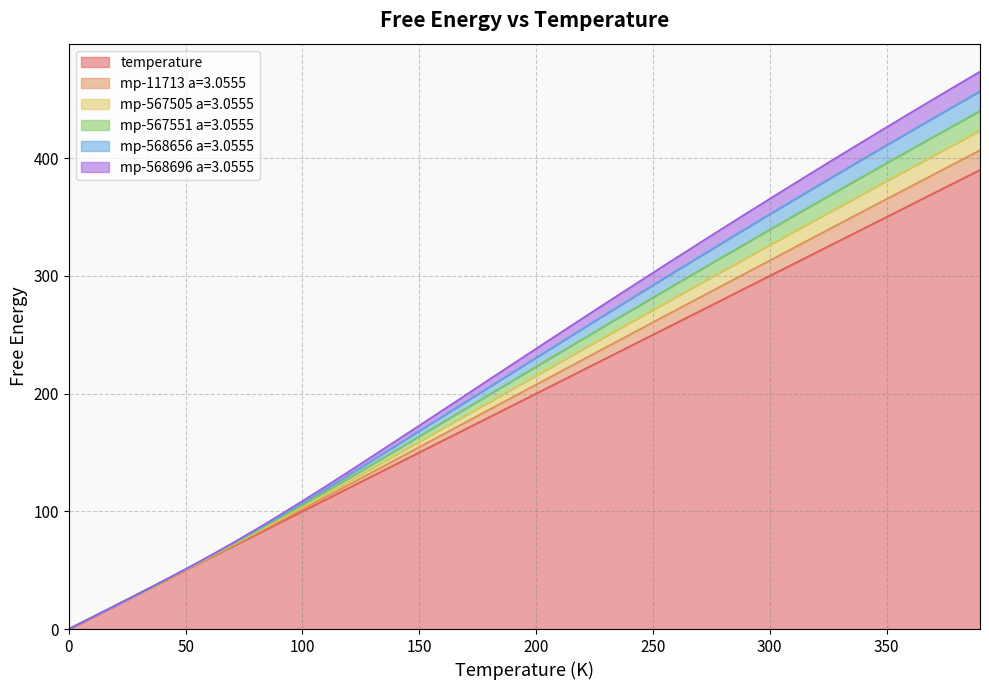

What is the difference between the highest and lowest values at 60.0?

1.8